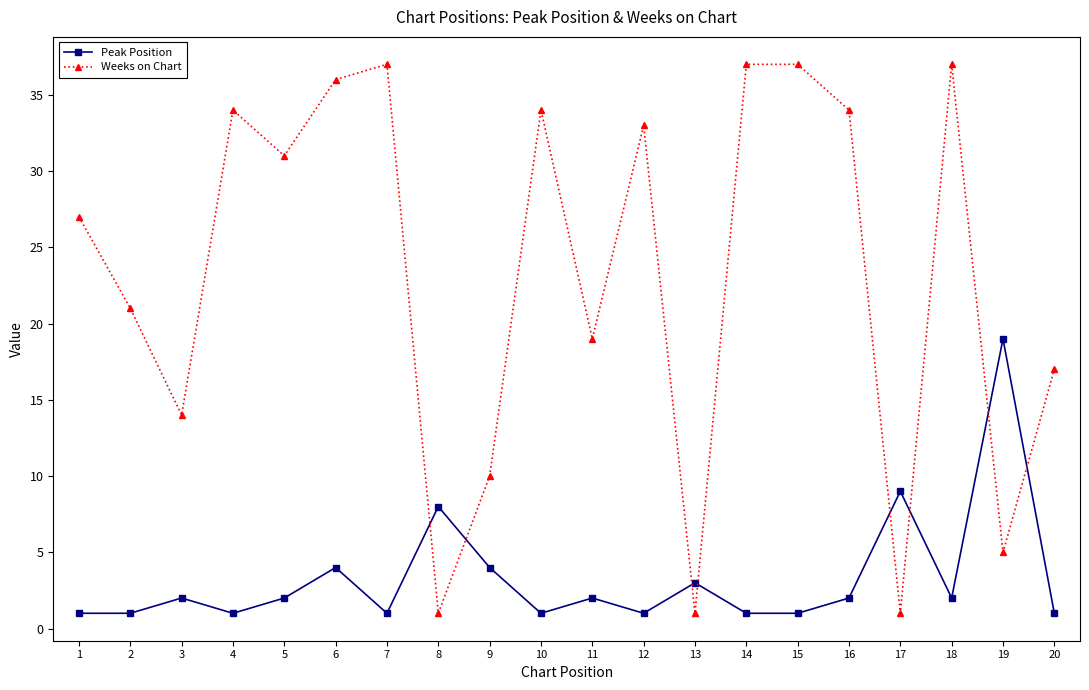

The value of Weeks on Chart at 12 is 20. True or false?

False